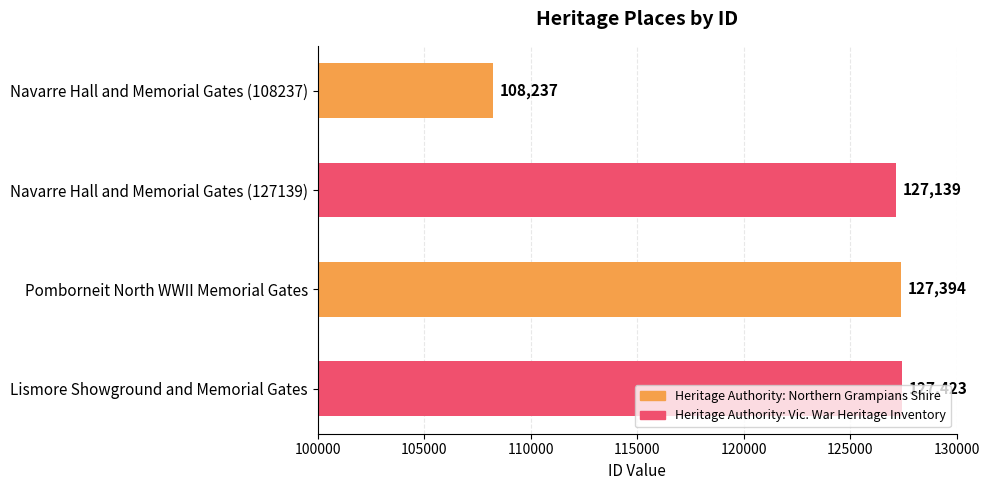

List the labels in order of value, smallest first.

Navarre Hall and Memorial Gates (108237), Navarre Hall and Memorial Gates (127139), Pomborneit North WWII Memorial Gates, Lismore Showground and Memorial Gates